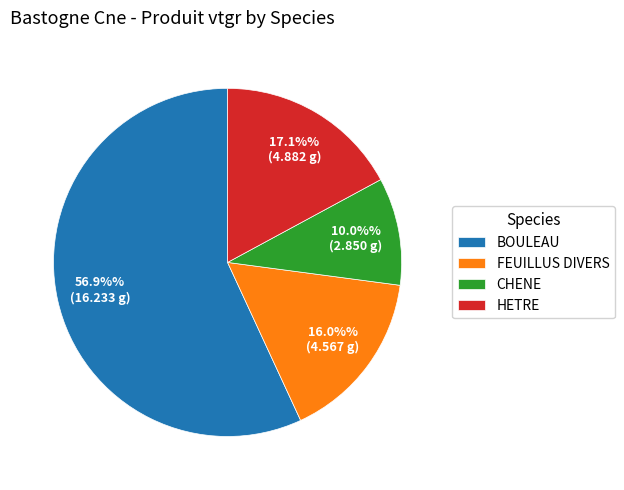

Does BOULEAU represent more than half of the total?

Yes